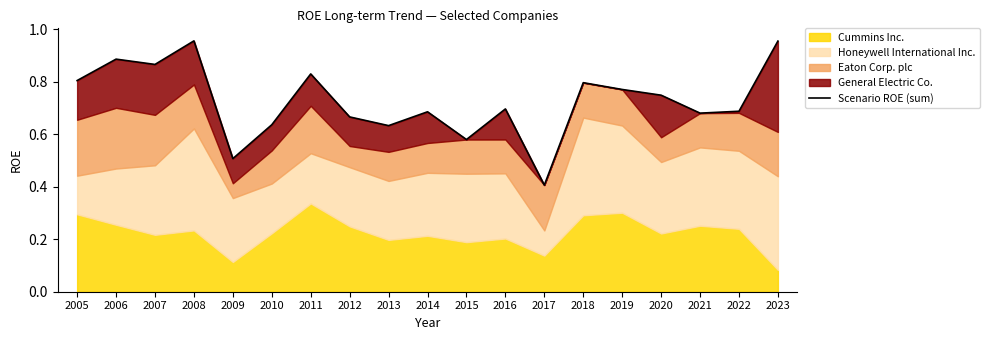

At which category does the chart reach its peak across all series?

2008